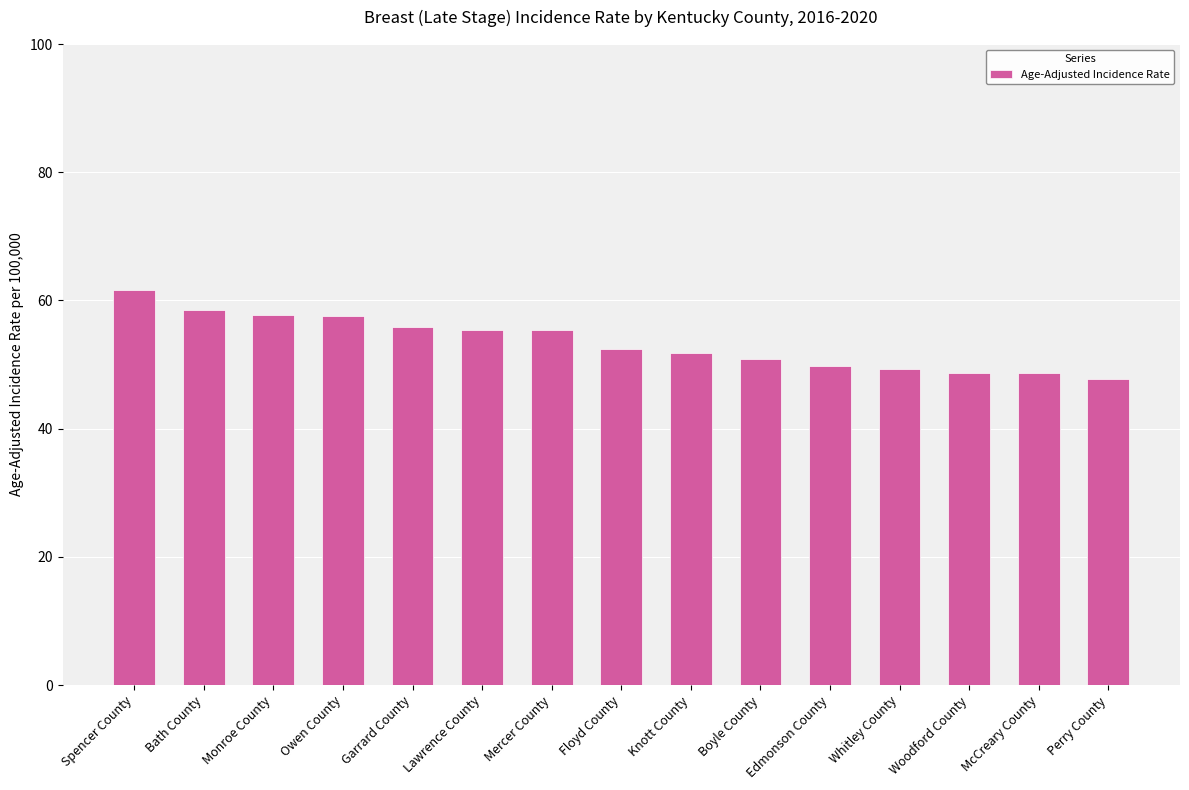

True or false: the data shows 78.5 at Mercer County.

False